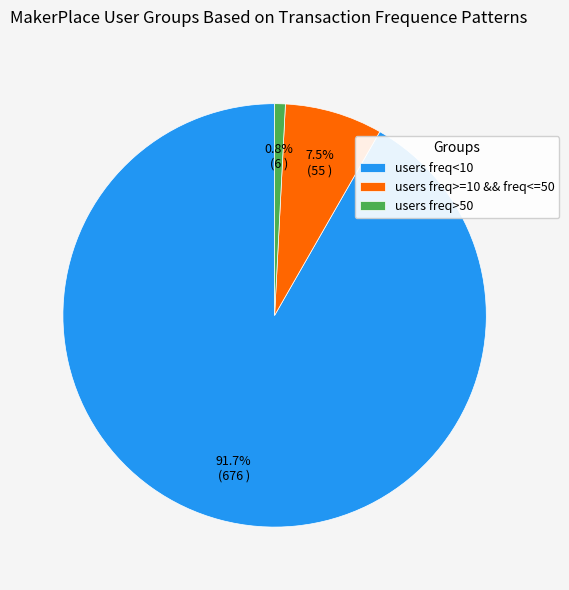

Count the number of slices in the pie.

3